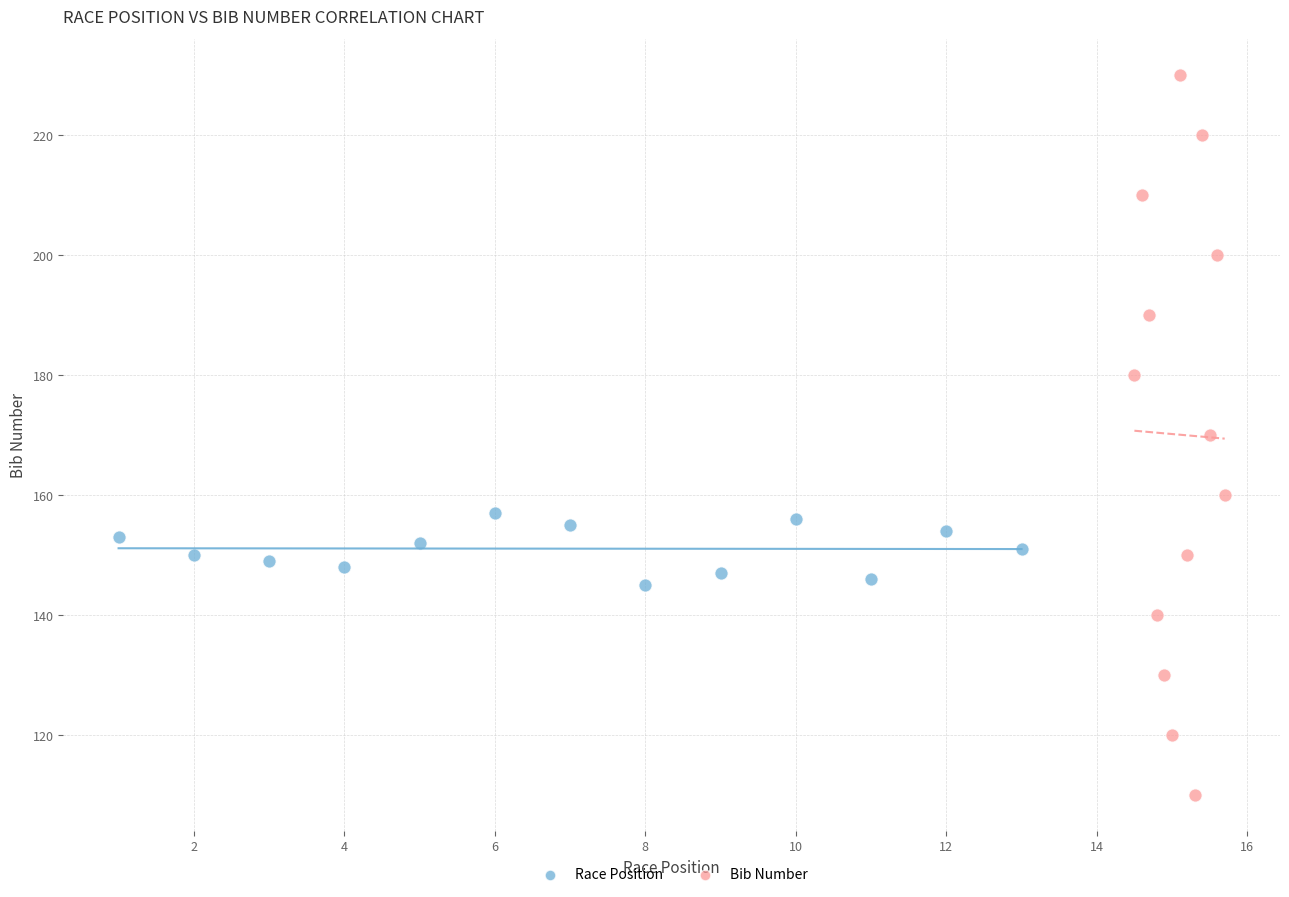

Which series reaches the minimum Y coordinate?

Bib Number